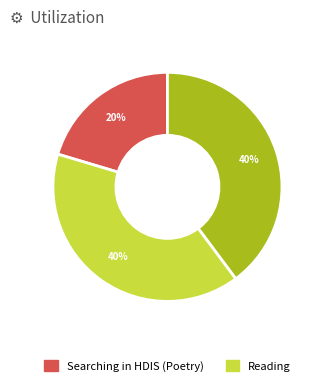

How many segments does this pie chart have?

3